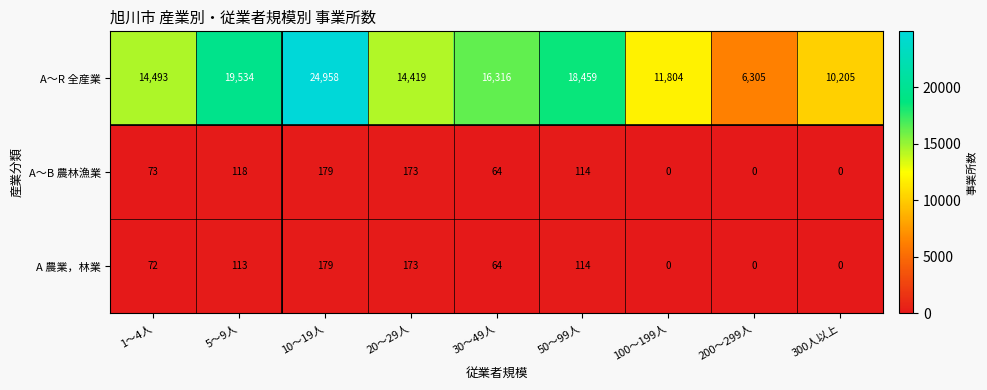

Which series has the widest spread of values?

A～R 全産業